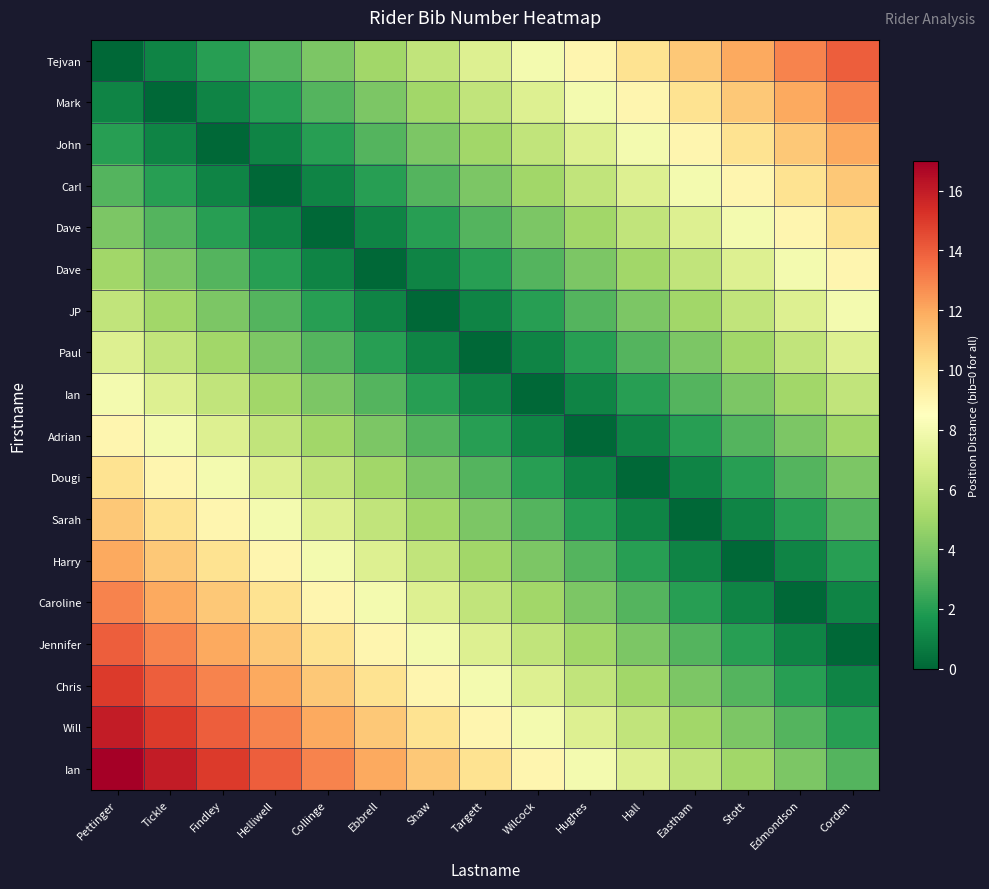

At how many categories does at least one series exceed 6?

15